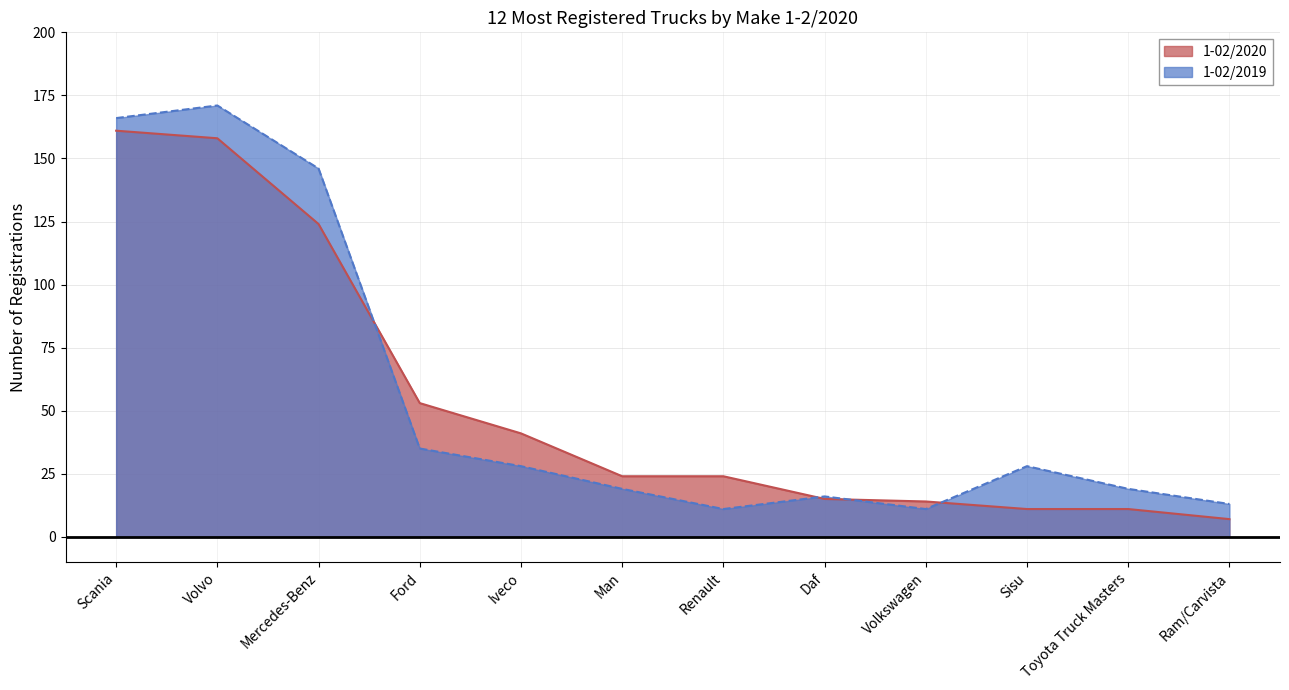

In 1-02/2019, how many points are higher than both neighbors (excluding endpoints)?

3